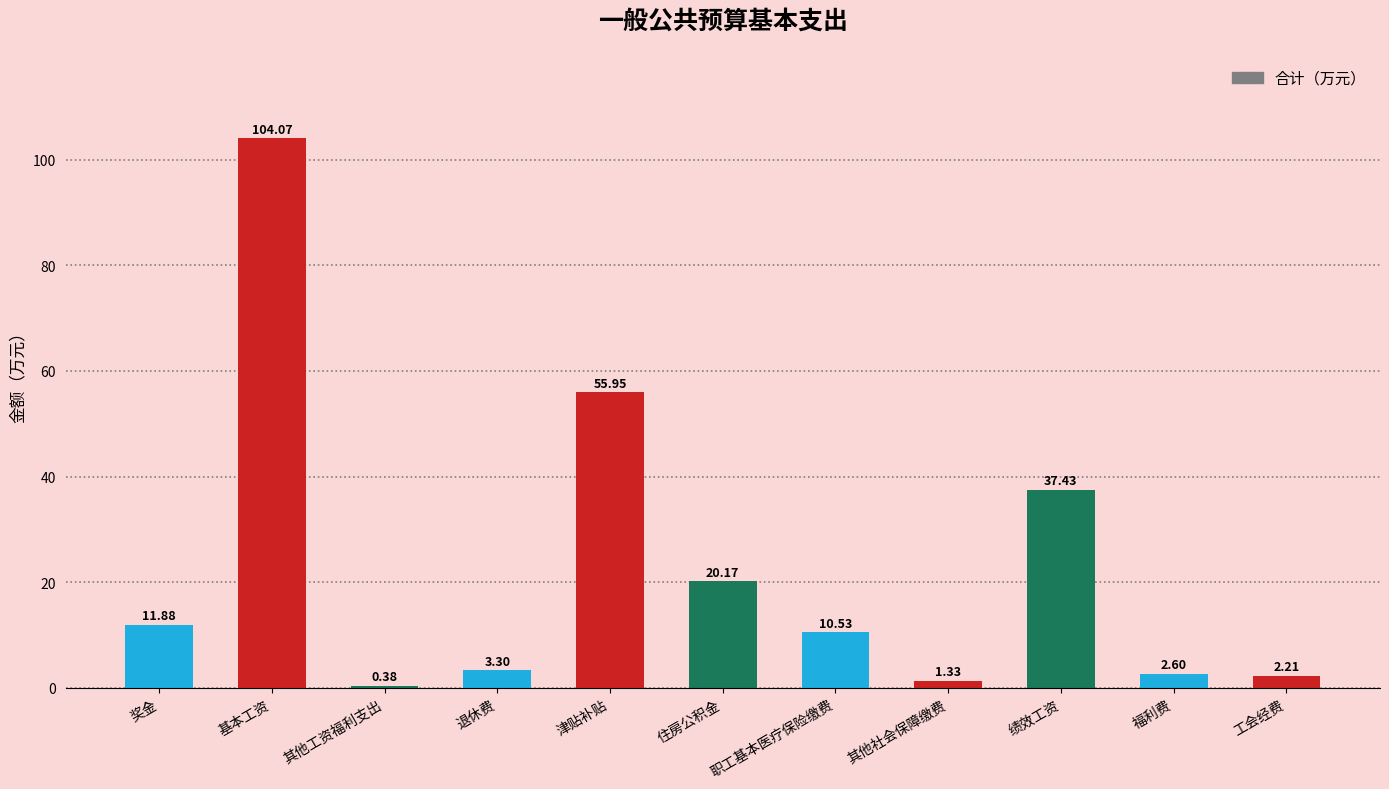

What is the difference between the second highest and second lowest values?

54.6